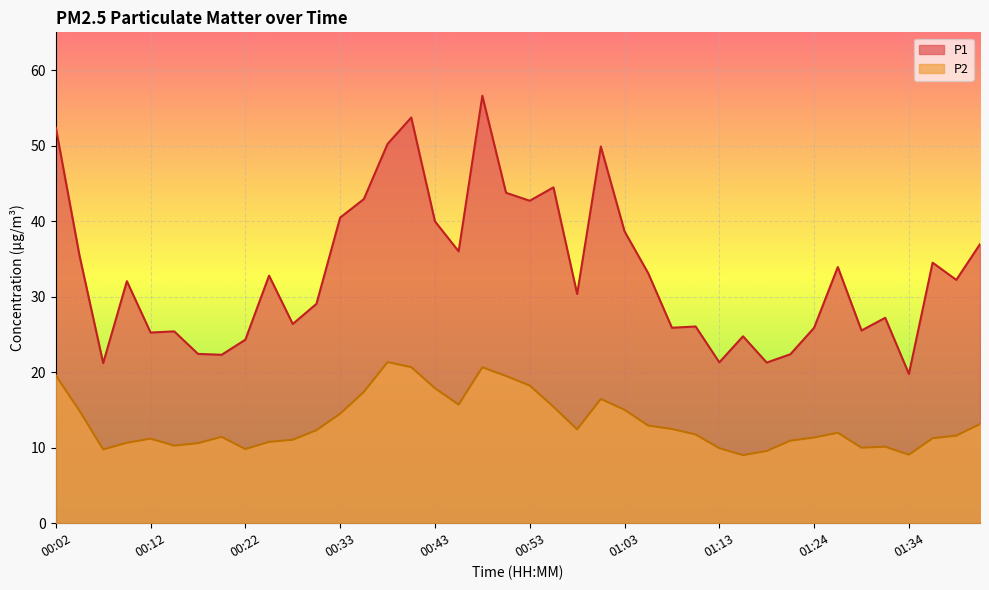

The P1 series shows 33.2 at 00:15. True or false?

False